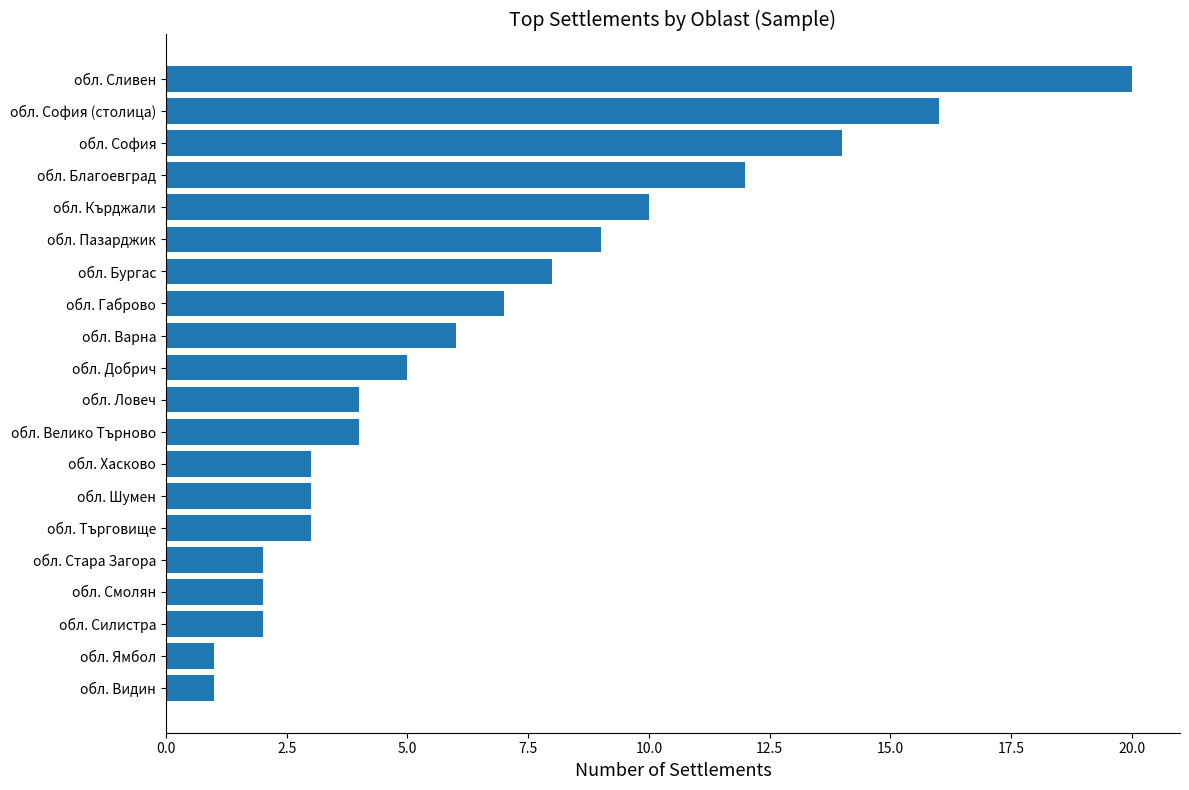

What is the change in value from обл. Видин to обл. Габрово?

+6